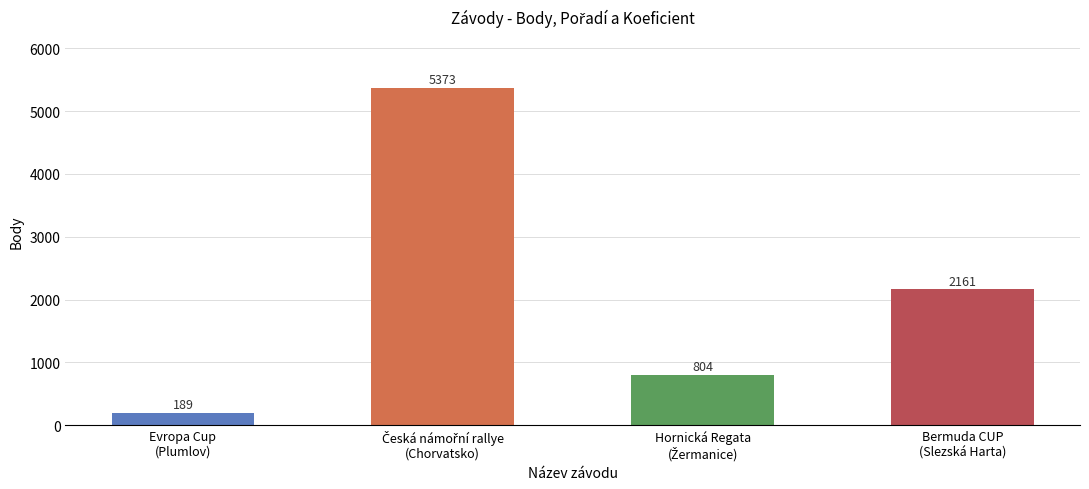

What is the smallest value displayed?

189